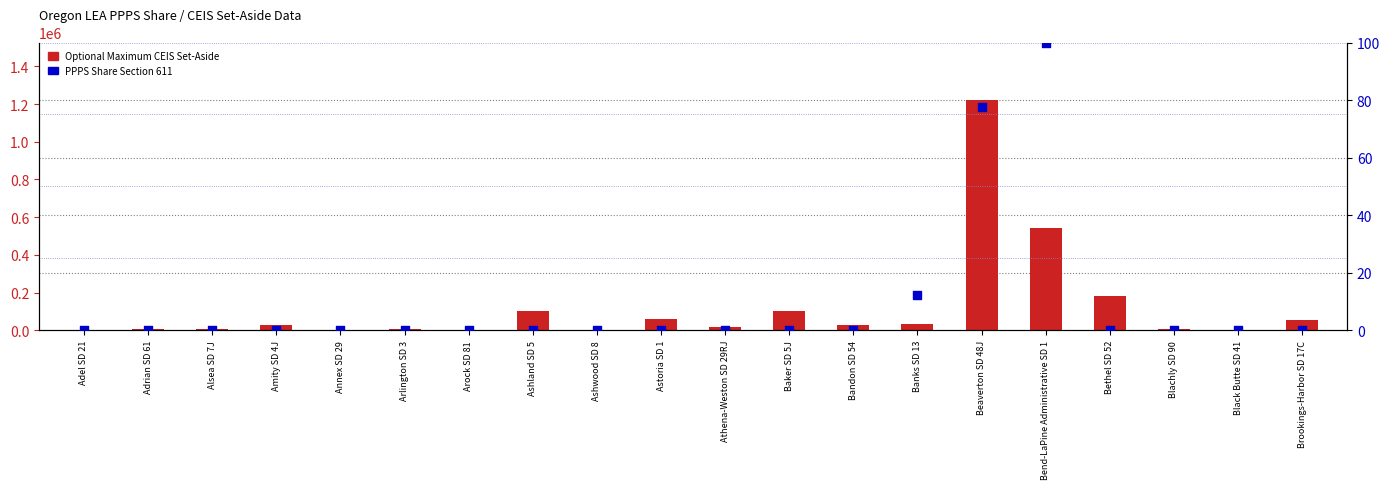

Which series reaches the minimum Y coordinate?

PPPS Share Section 611